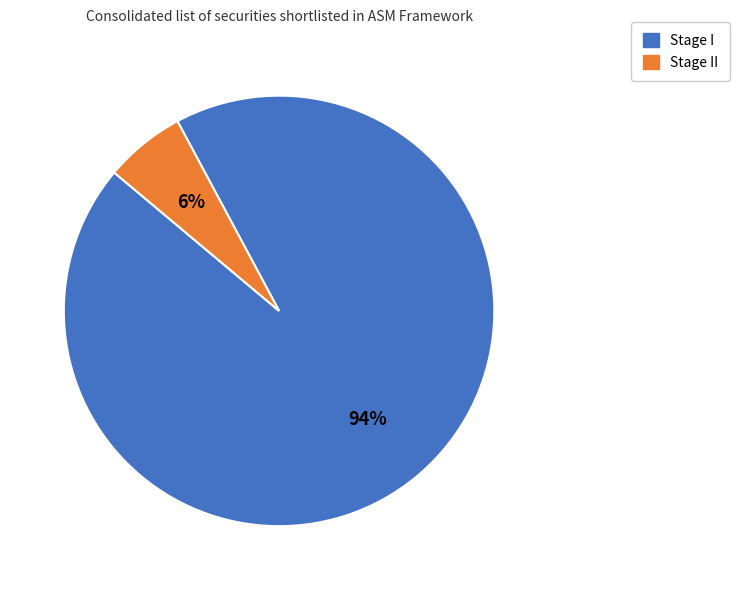

To the nearest percent, what is the average slice percentage?

50%